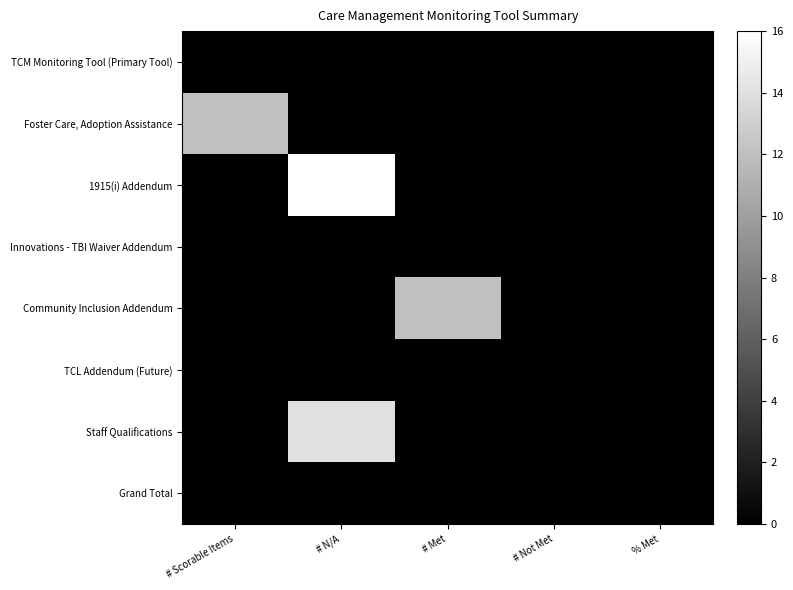

What is the total value across all series at # N/A?

30